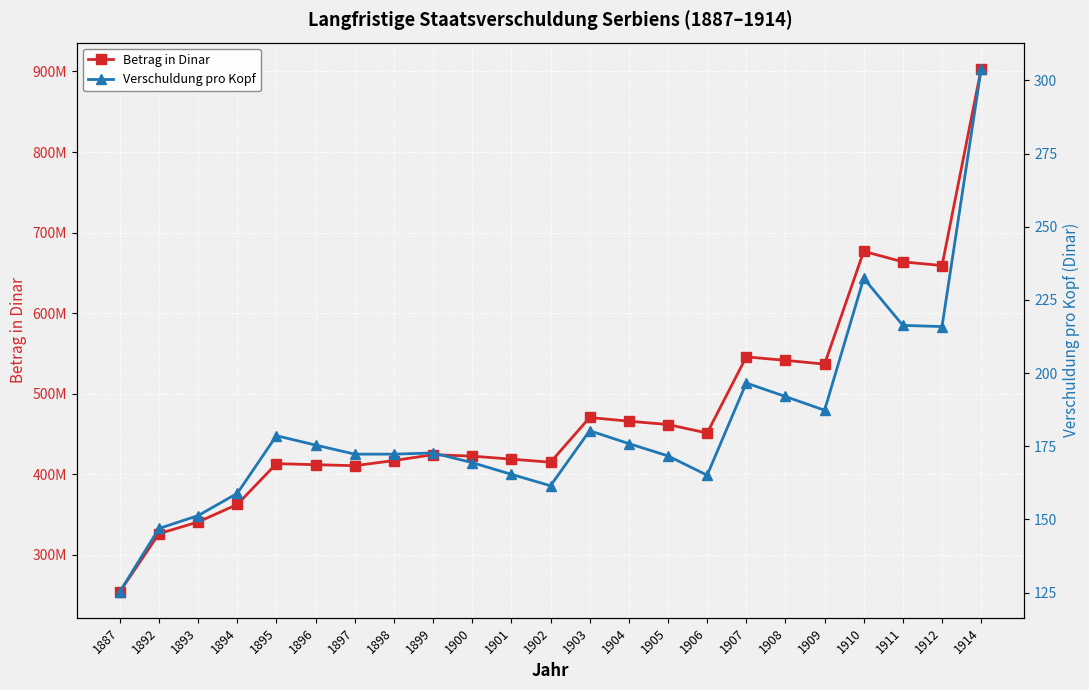

True or false: Verschuldung pro Kopf has more than 2 points higher than both neighbors.

True